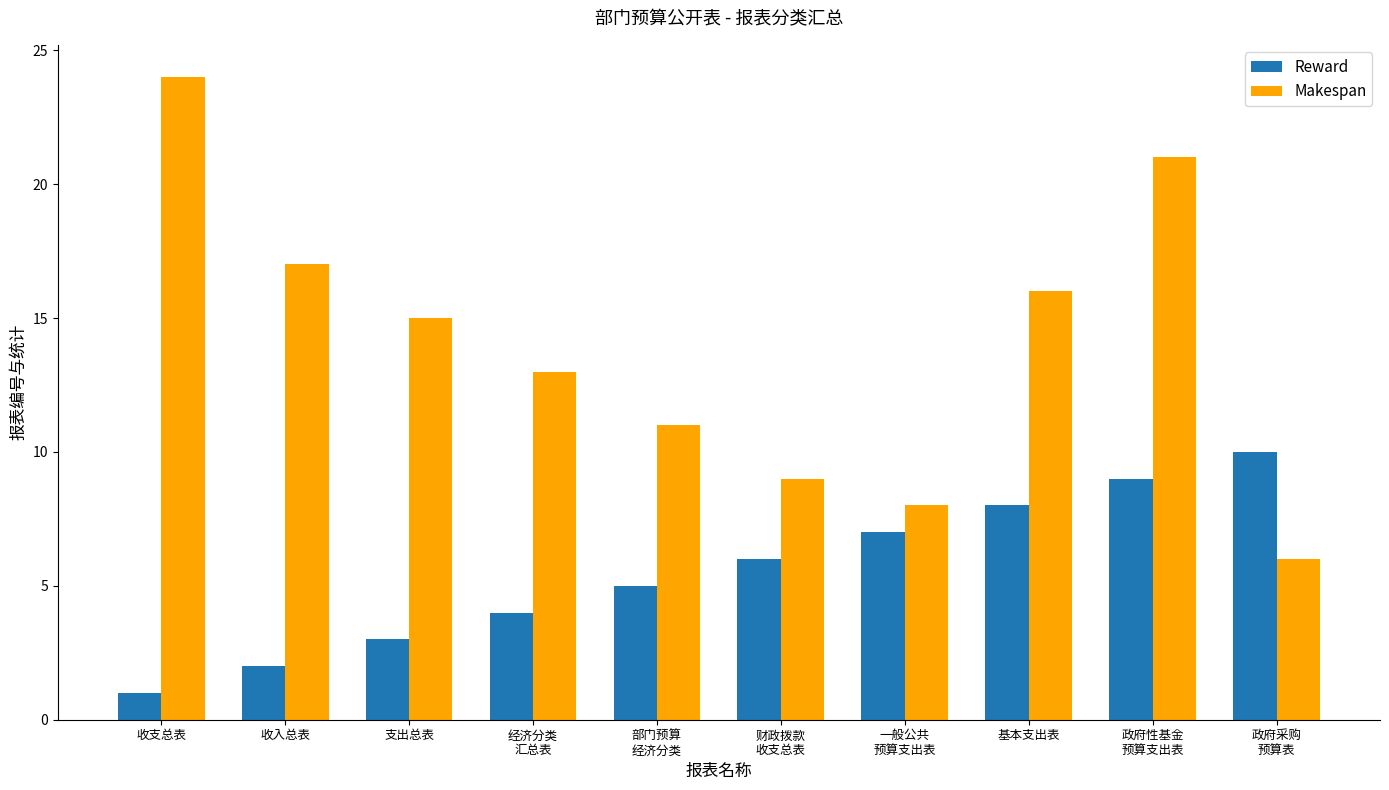

What is the total value across all series at 经济分类
汇总表?

17